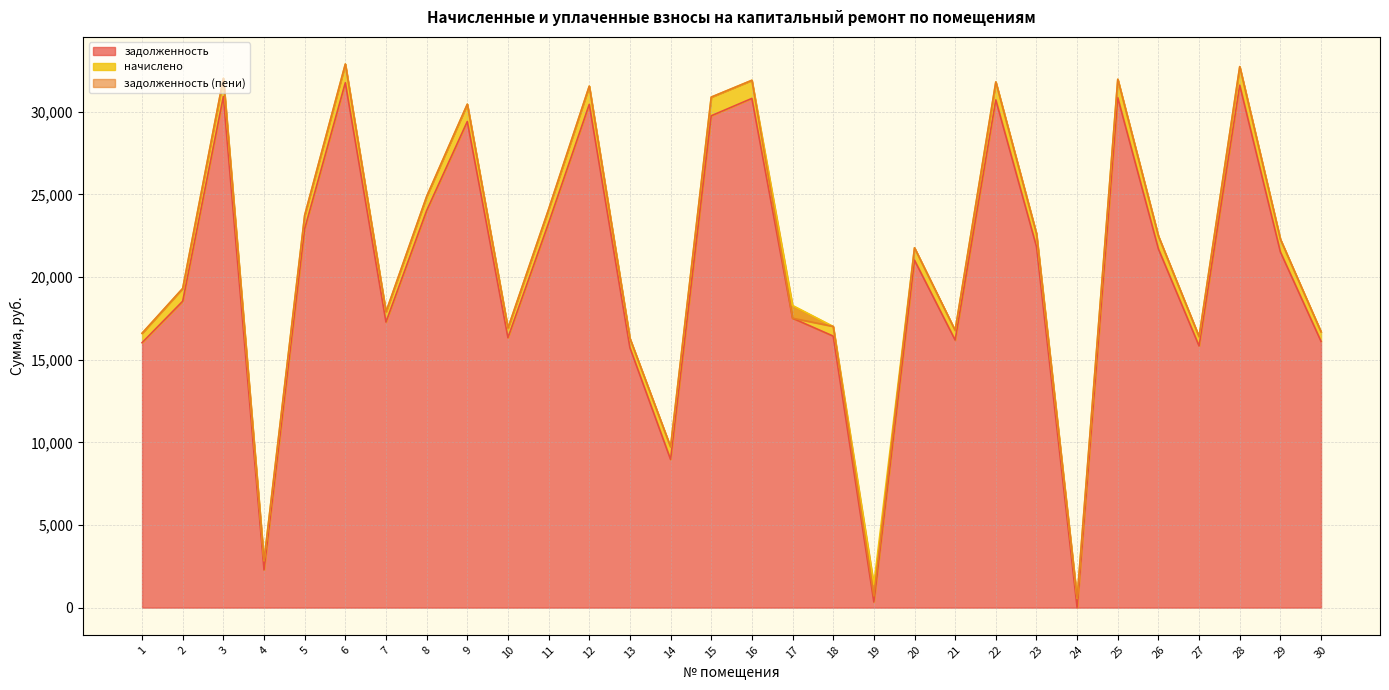

What is the total value across all series at 12?

61998.2